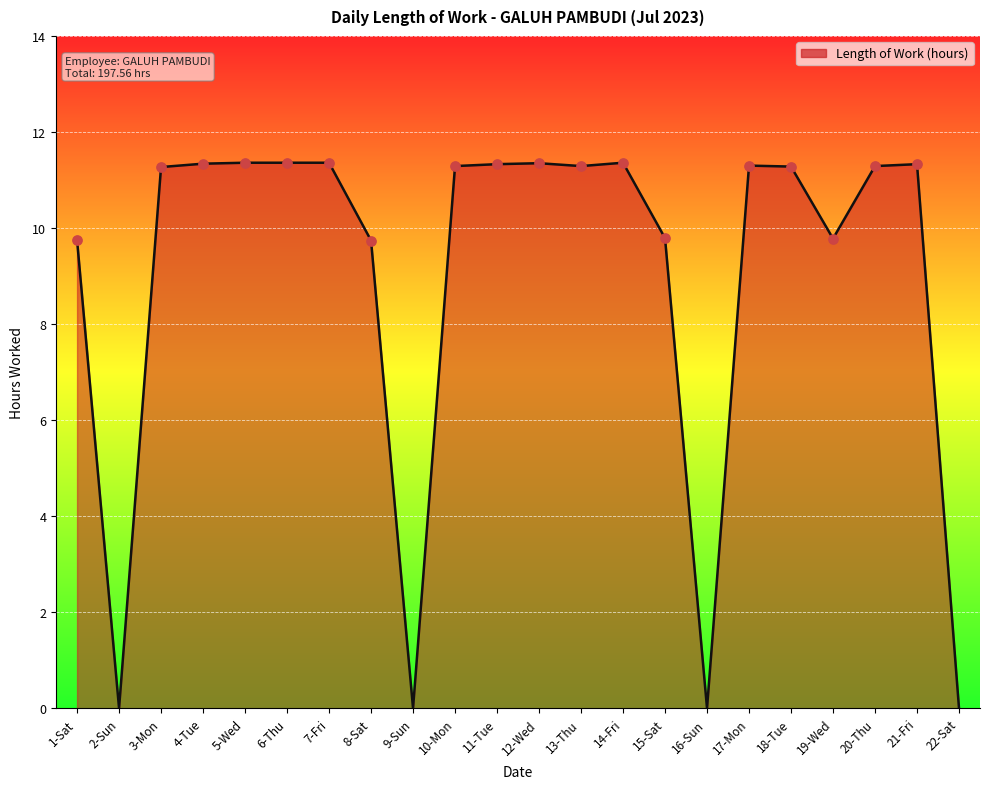

What is the change in value from 11-Tue to 15-Sat?

-1.5